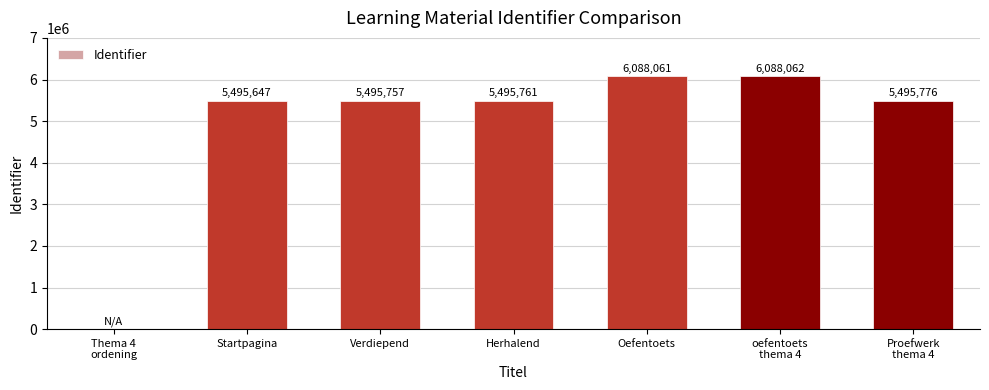

What is the sum of all values?

34159064